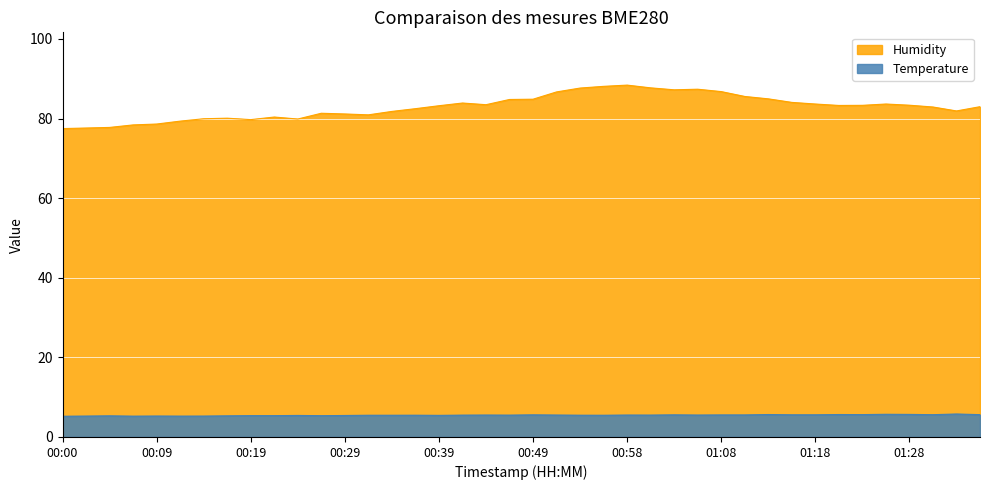

At which label does Humidity first exceed 83?

00:39